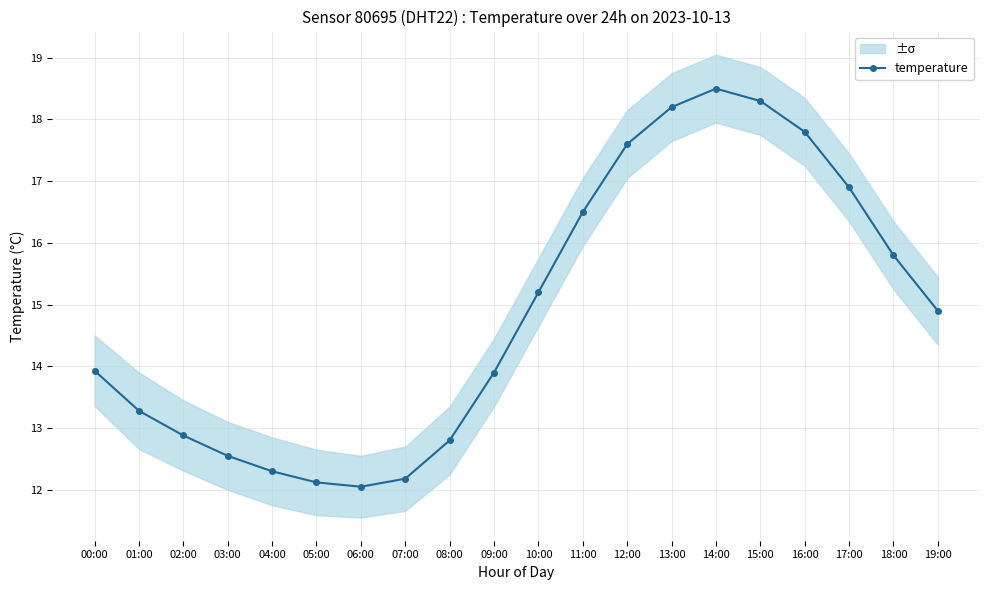

The chart shows a value of 12.2 at 07:00. True or false?

True